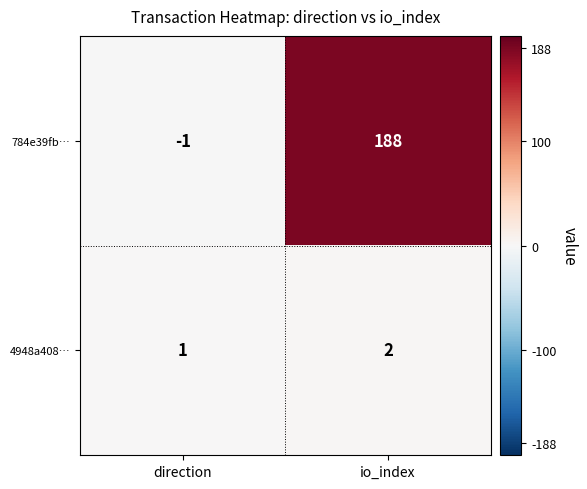

Reading left to right, transcribe all the data shown in this chart.

784e39fb…: -1	188
4948a408…: 1	2